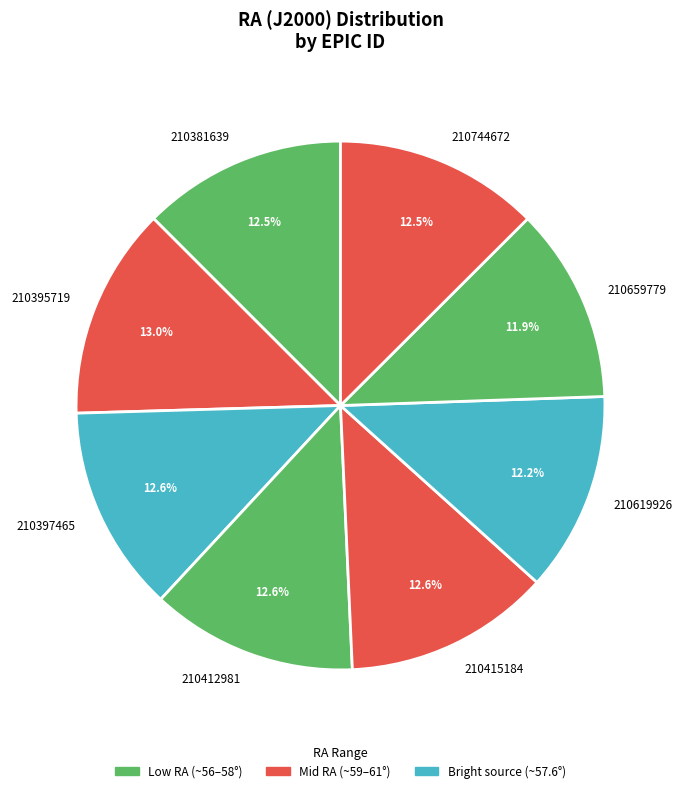

Is the sum of 210659779 and 210619926 greater than half?

No